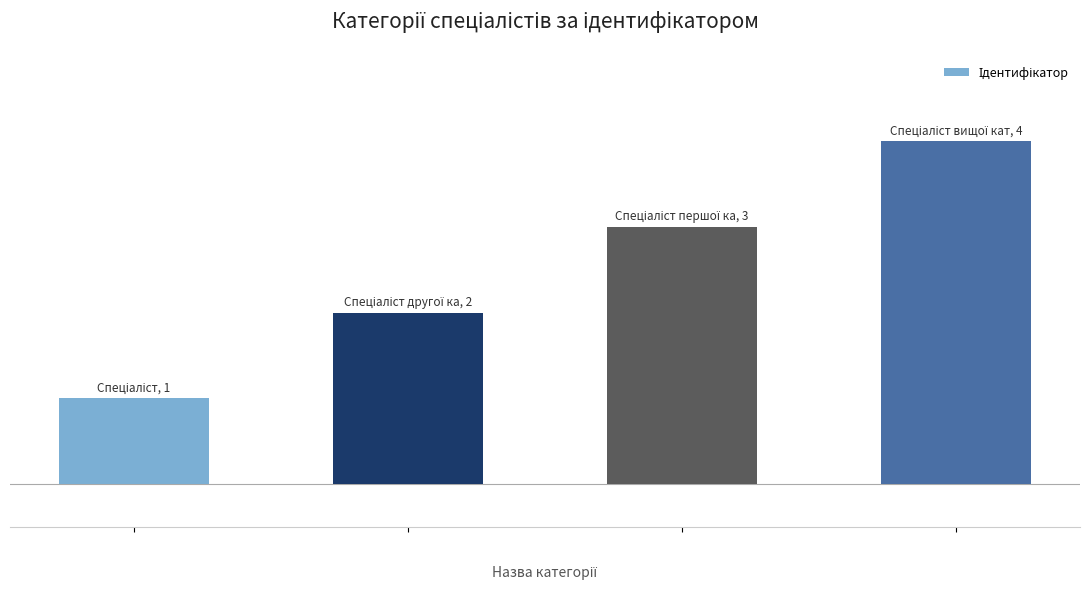

What is the value of the 1st bar from the left?

1